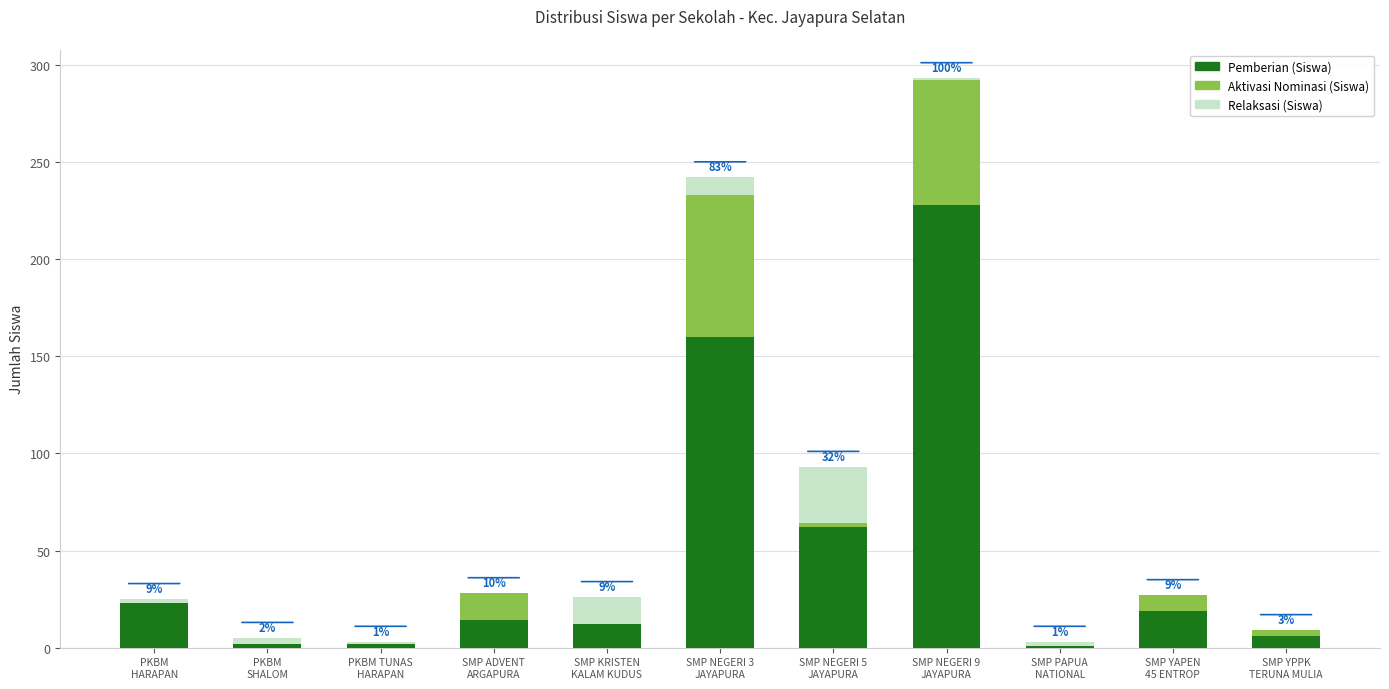

What is the maximum value for Pemberian (Siswa)?

228